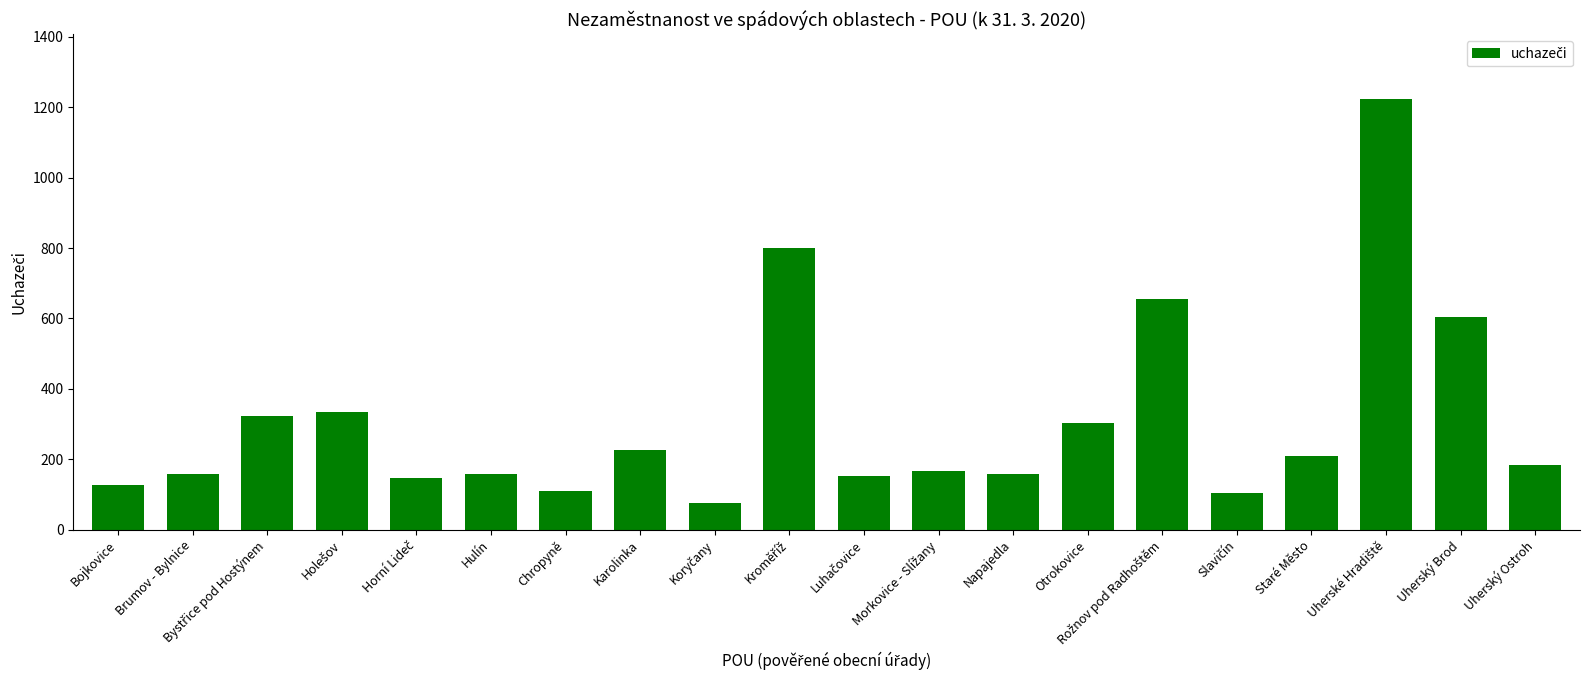

What is the label of the 13th bar from the left?

Napajedla